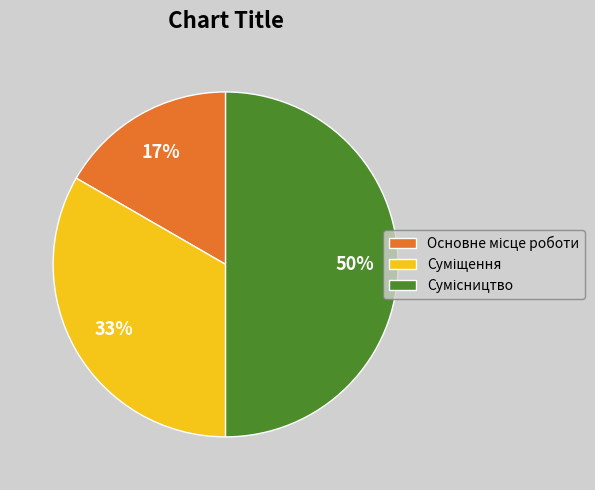

To the nearest percent, what is the difference between the largest and smallest slice percentages?

33%